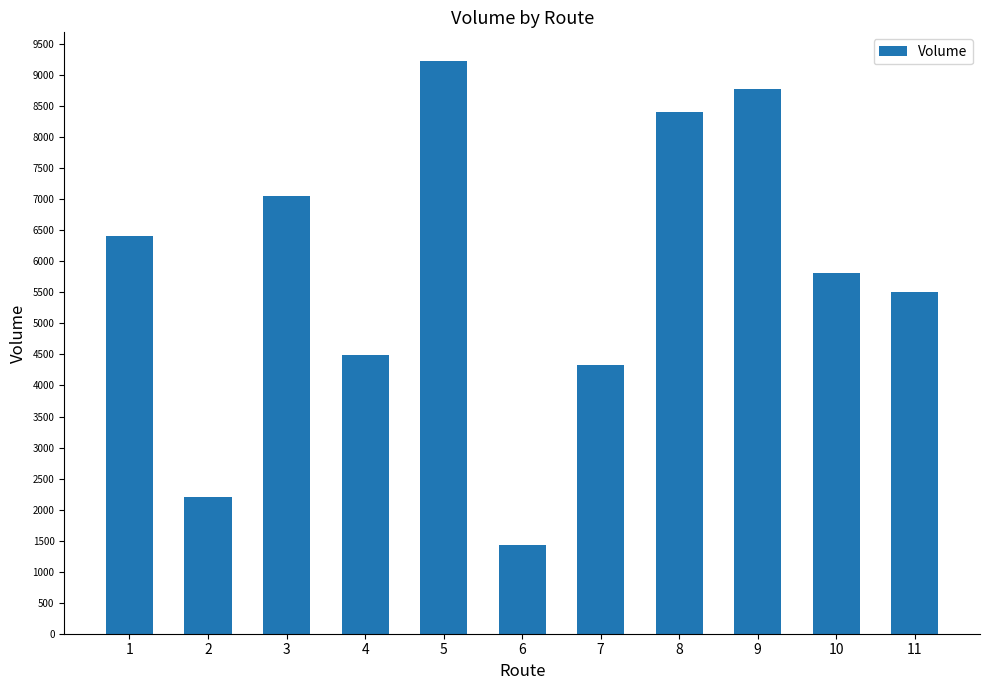

What is the sum of all values?

63671